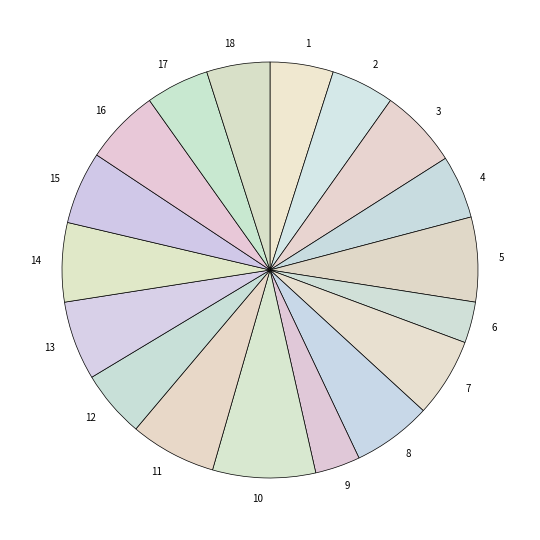

Which category has the biggest portion of the pie?

10